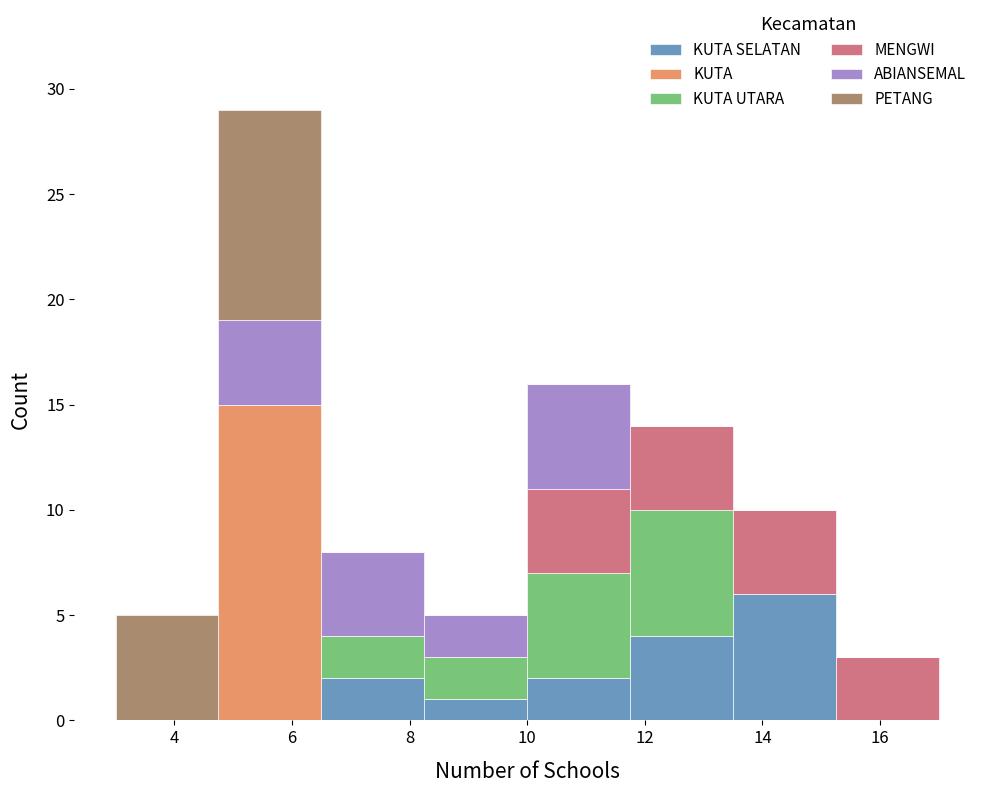

Which range on the x-axis has the tallest stacked bar (by total height)?

4.75 to 6.50